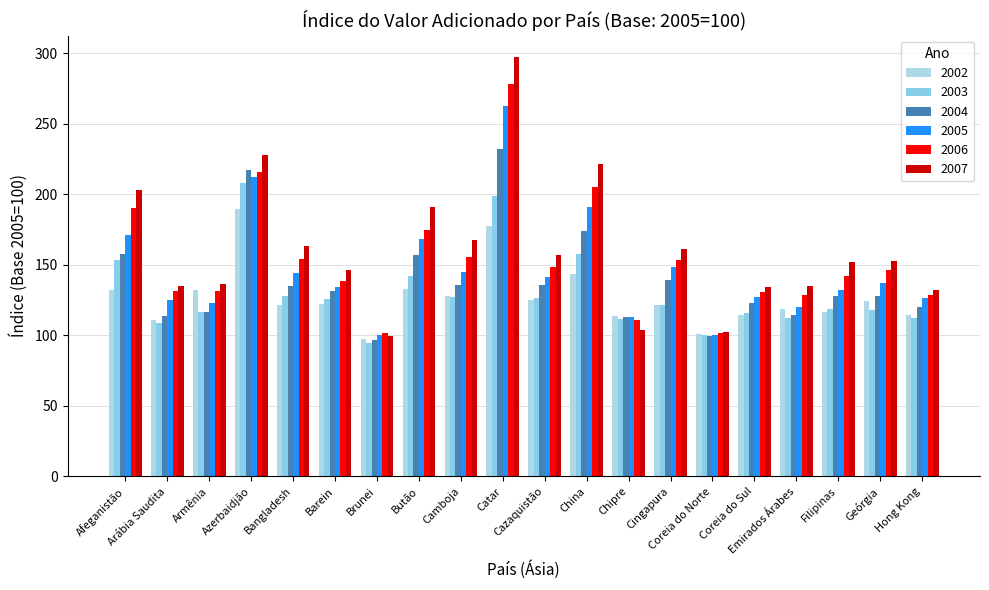

What is the minimum value for 2003?

94.8